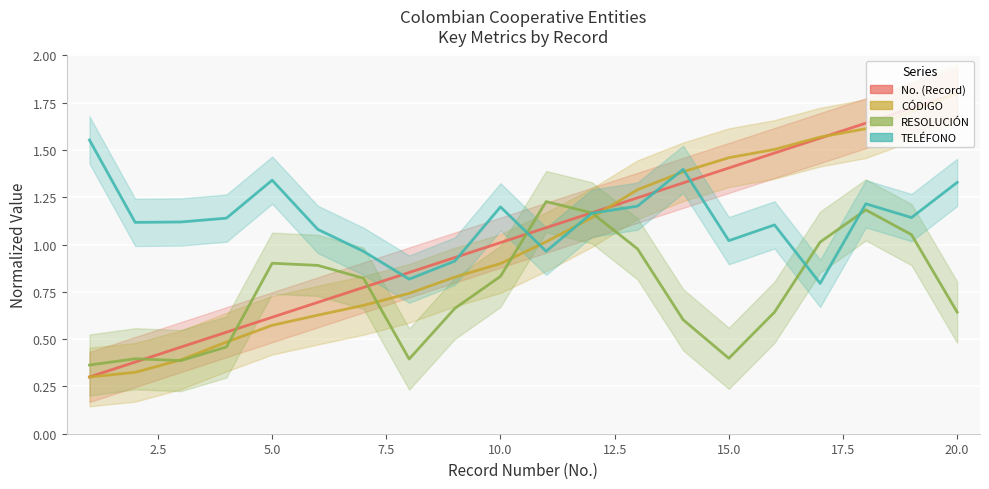

Is it true that COASMEDAS equals 0.8 at 2002?

False